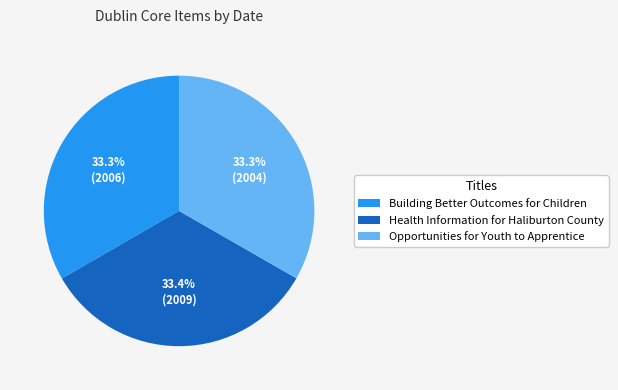

Does Building Better Outcomes for Children represent more than half of the total?

No